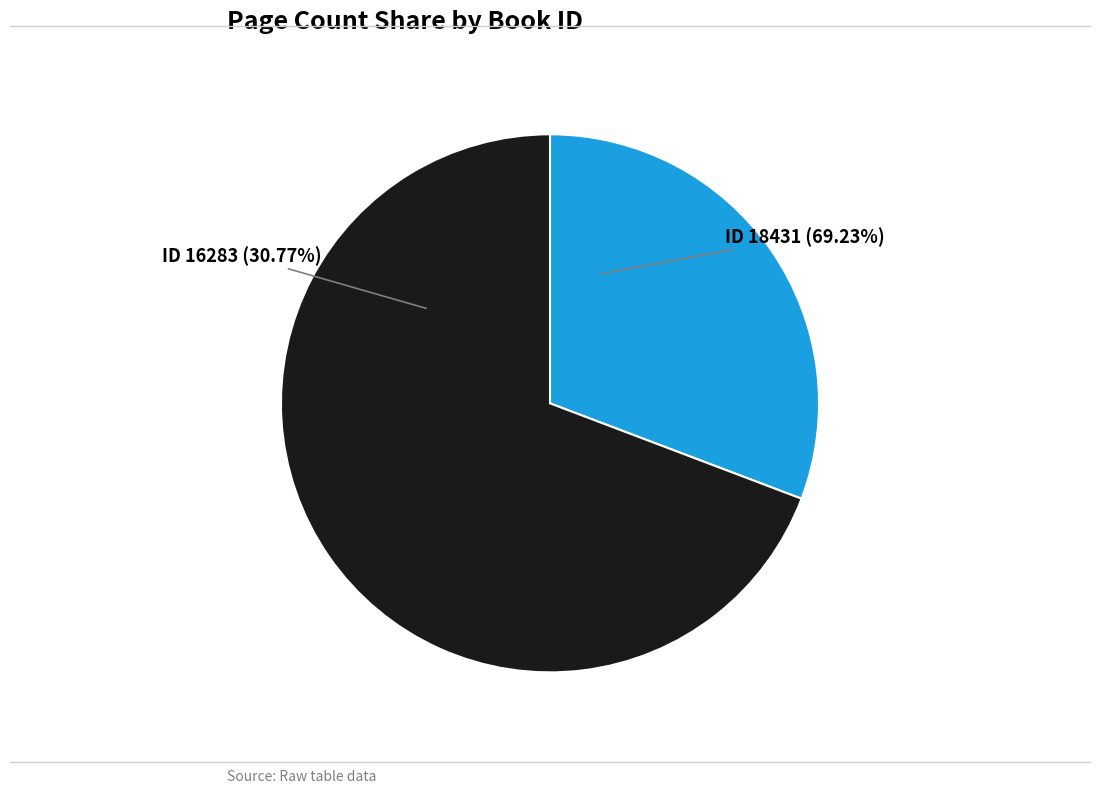

To the nearest percent, what is the combined percentage of 18431 and 16283?

100%